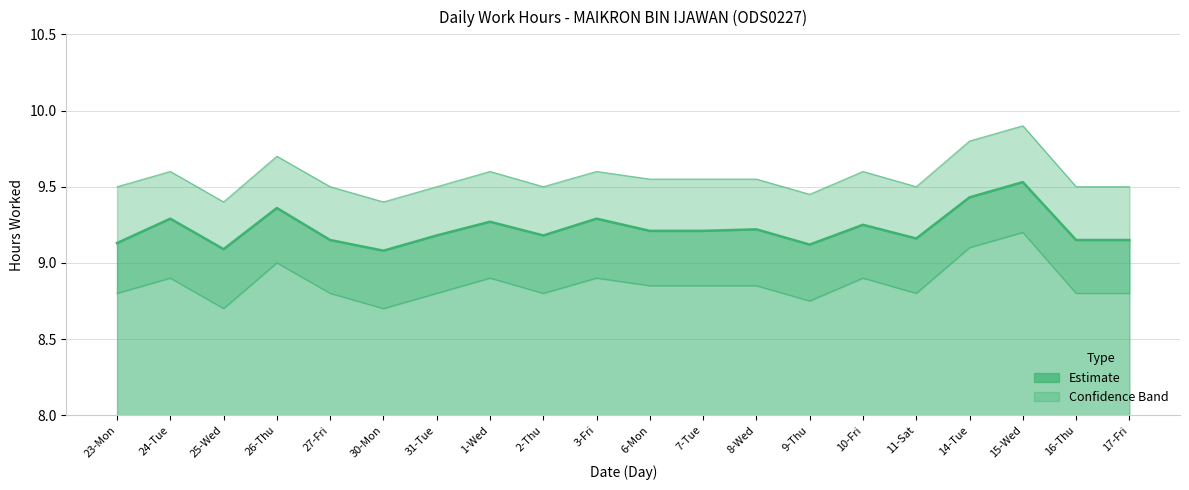

Reading left to right, what are all the values shown in this chart?

9.1	9.3	9.1	9.4	9.2	9.1	9.2	9.3	9.2	9.3	9.2	9.2	9.2	9.1	9.2	9.2	9.4	9.5	9.2	9.2